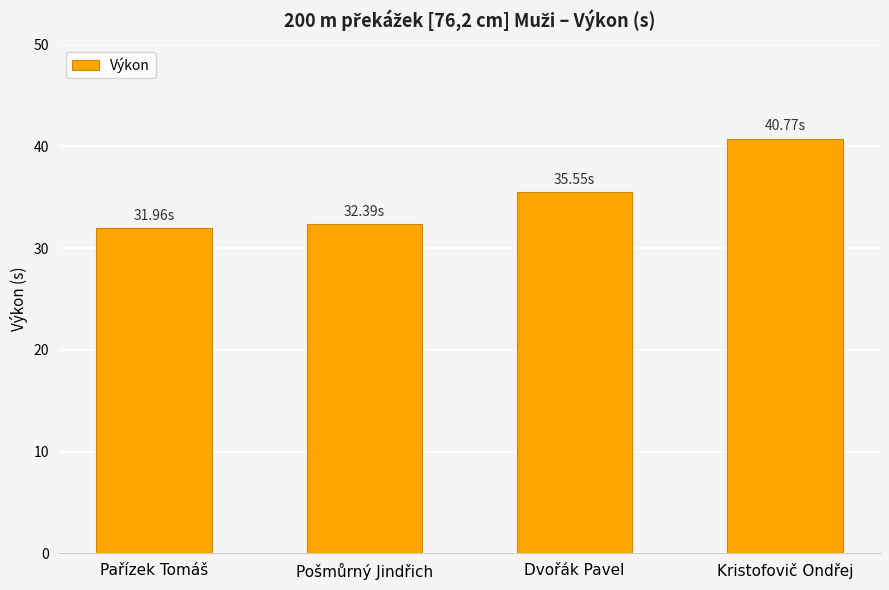

What is the difference between the maximum and second lowest values?

8.4